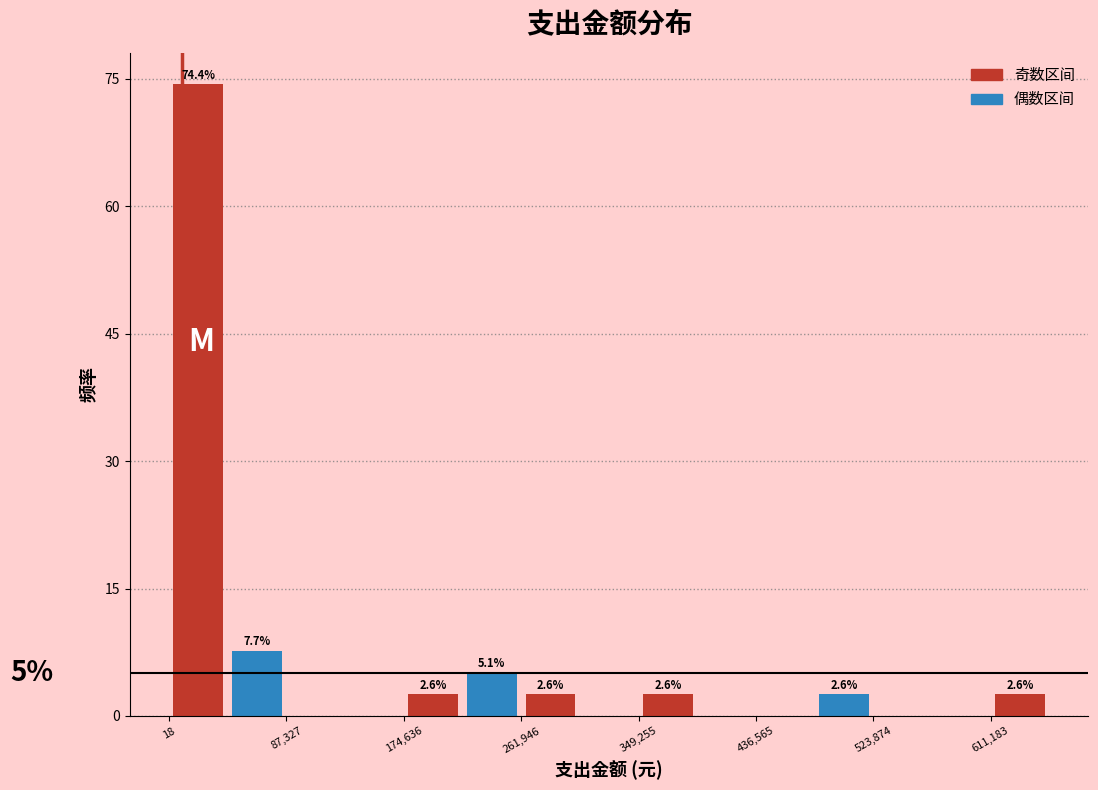

Which range on the x-axis has the tallest bar?

0 to 40000